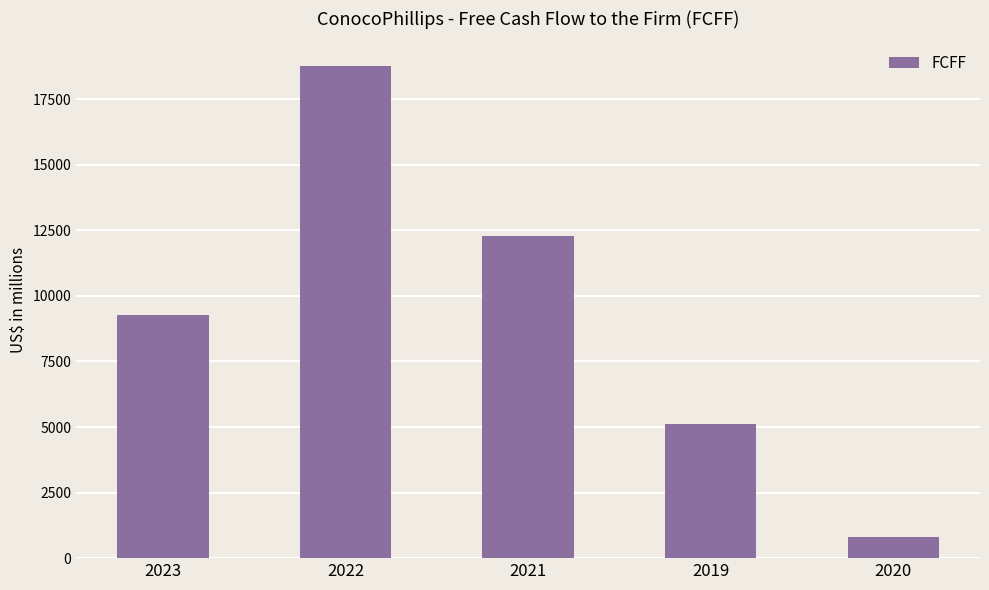

What is the minimum value shown in the chart?

797